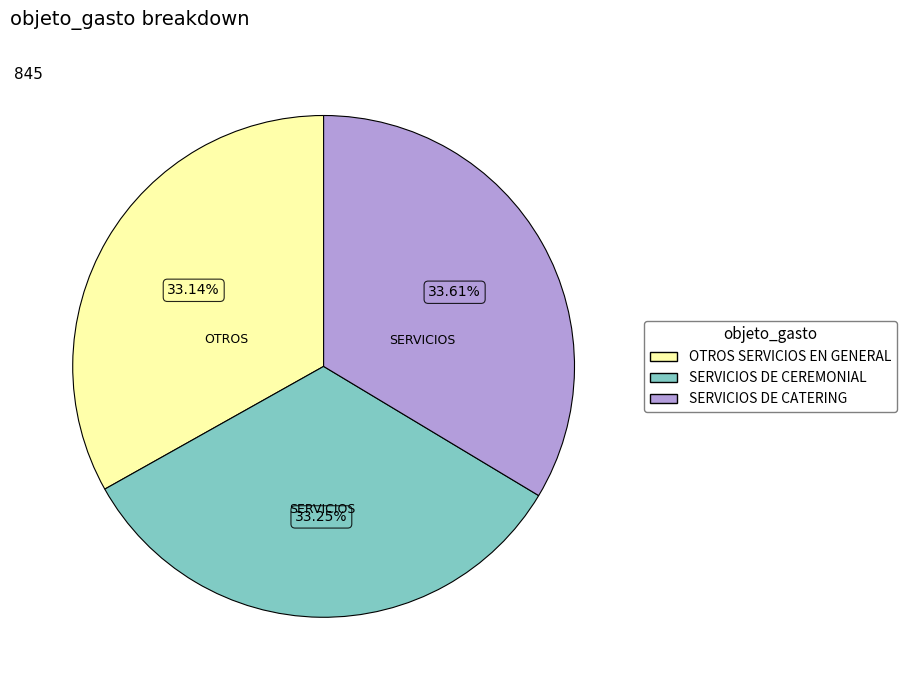

What is the ratio of the value at OTROS SERVICIOS EN GENERAL to the value at SERVICIOS DE CEREMONIAL?

1.0